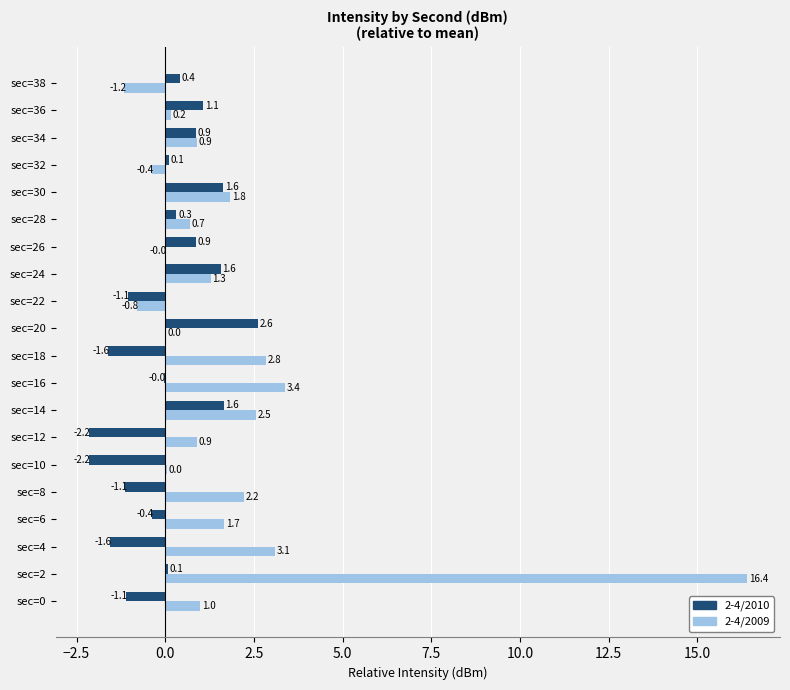

Between sec=6 and sec=14, which series saw the biggest shift?

2-4/2010